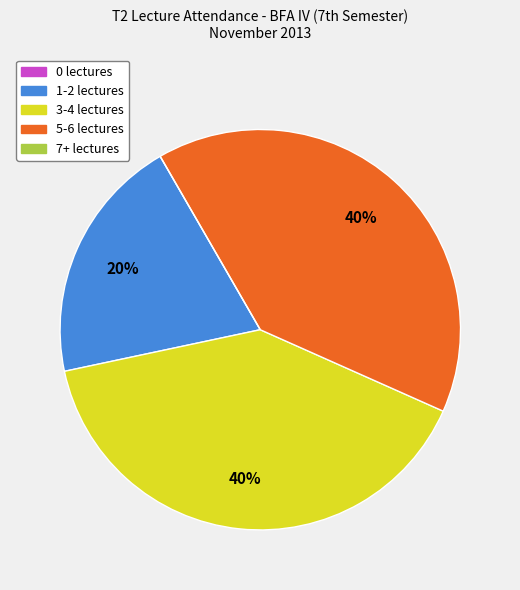

To the nearest percent, what is the difference between the largest and smallest slice percentages?

40%